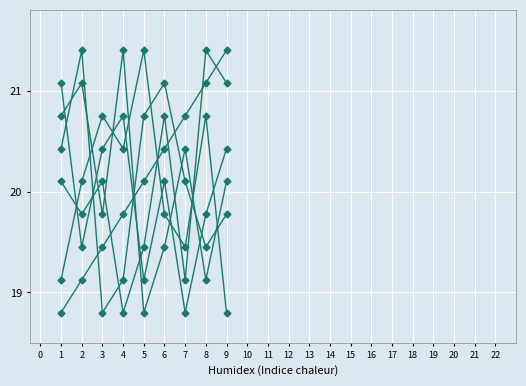

How many lines are shown in the chart?

6